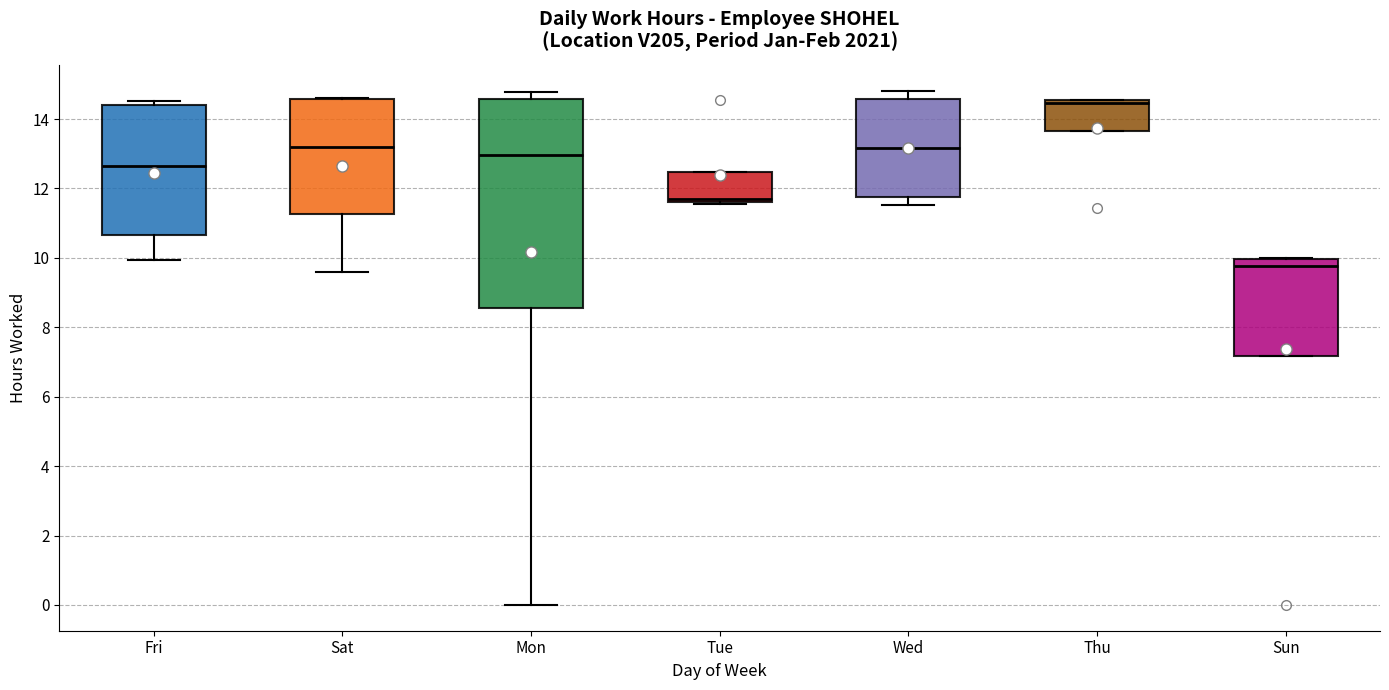

Reading left to right, read every box against the y-axis: the position of its median line, the range the box covers, and the ends of its whiskers. The values are not printed on the chart, so give them approximately, as read against the axis.

Fri: median 12.6, box 10.6 to 14.4, whiskers 10.0 to 14.6
Sat: median 13.2, box 11.2 to 14.6, whiskers 9.6 to 14.6
Mon: median 13.0, box 8.6 to 14.6, whiskers 0.0 to 14.8
Tue: median 11.8, box 11.6 to 12.4, whiskers 11.6 to 12.4
Wed: median 13.2, box 11.8 to 14.6, whiskers 11.6 to 14.8
Thu: median 14.4, box 13.6 to 14.6, whiskers 13.6 to 14.6
Sun: median 9.8, box 7.2 to 10.0, whiskers 7.2 to 10.0